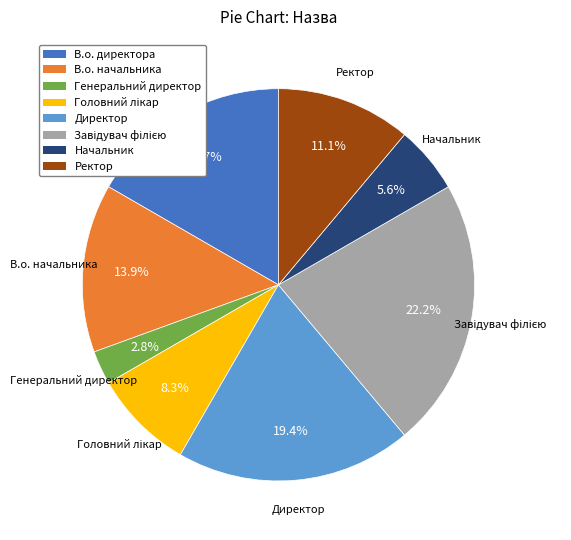

To the nearest percent, what is the average slice percentage?

12%